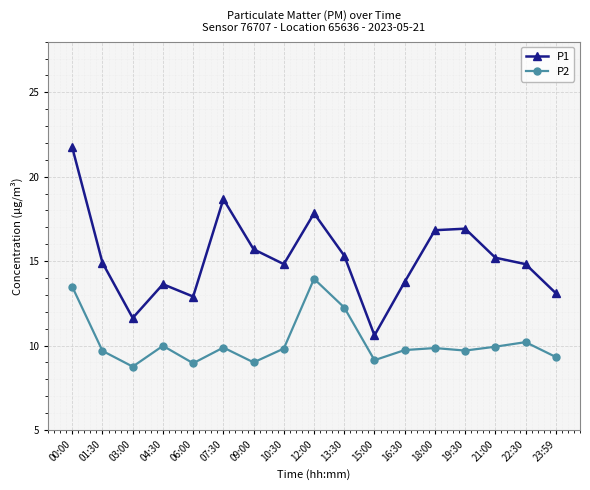

List the series in order of their overall mean, lowest first.

P2, P1